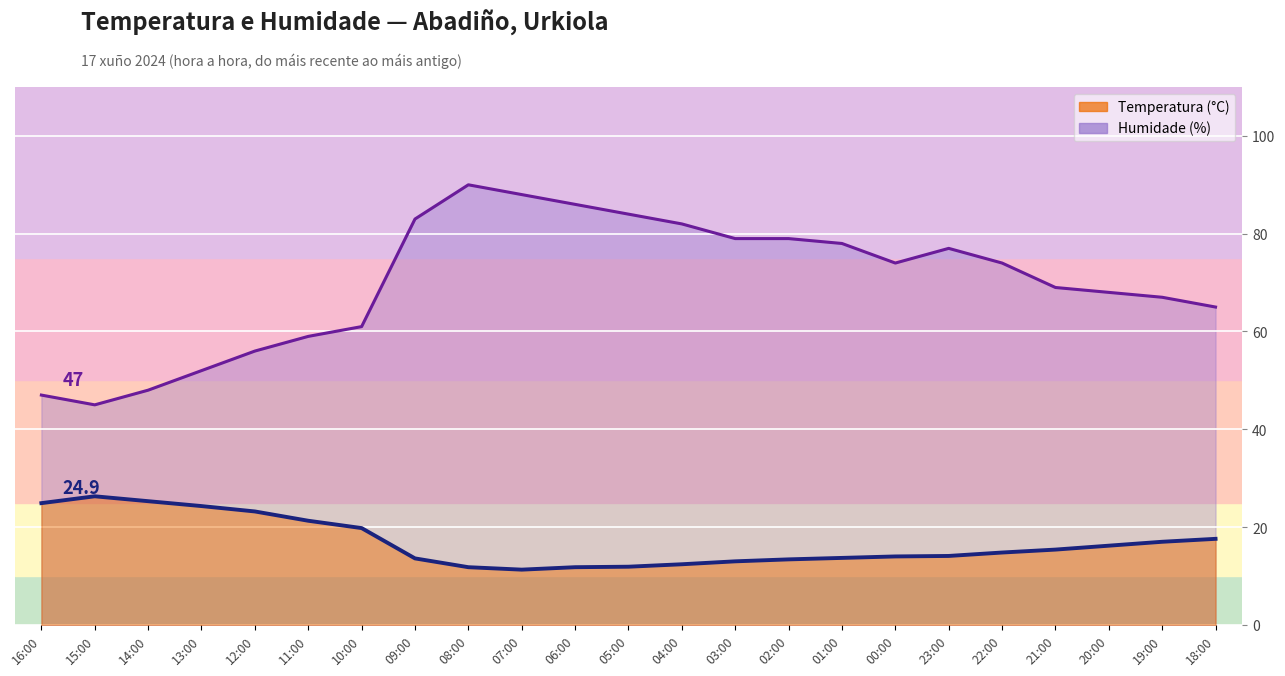

Which series has the widest spread of values?

Humidade (%)